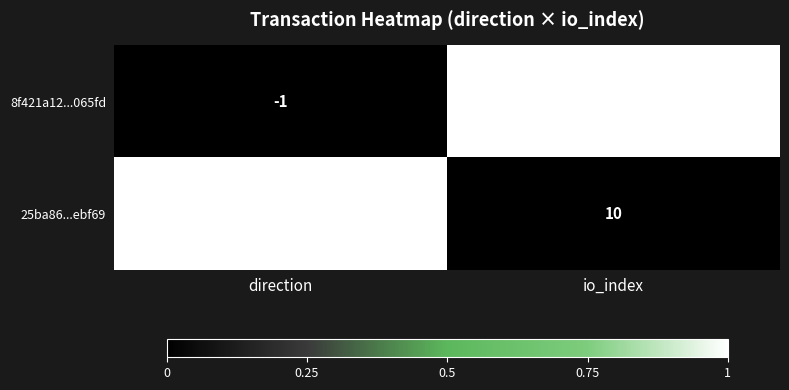

How many categories are shown in the chart?

2